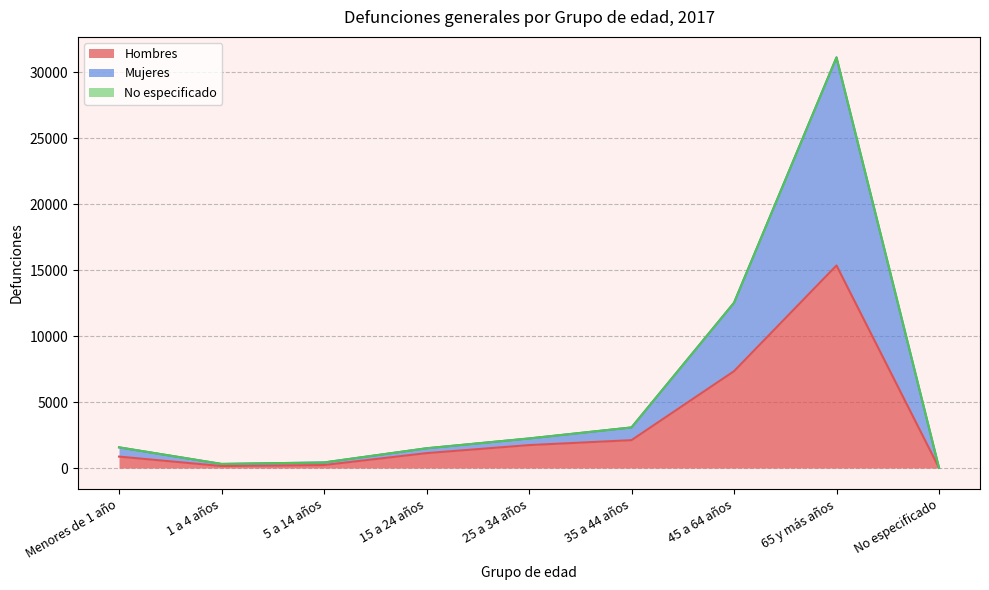

Between 5 a 14 años and 65 y más años, which series saw the biggest shift?

Mujeres